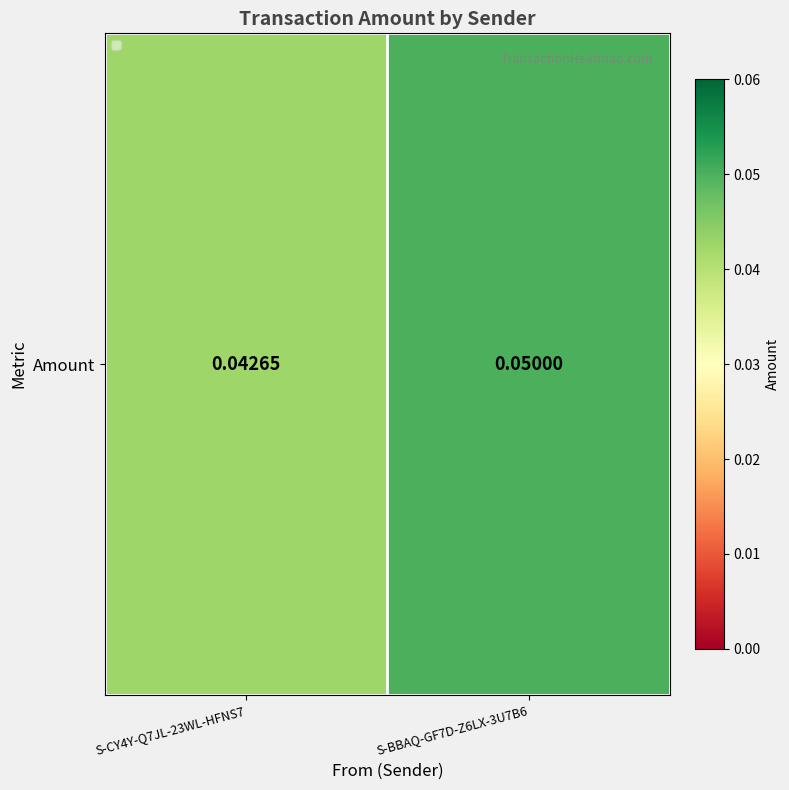

Is it true that the value at S-CY4Y-Q7JL-23WL-HFNS7 is 0.1?

False